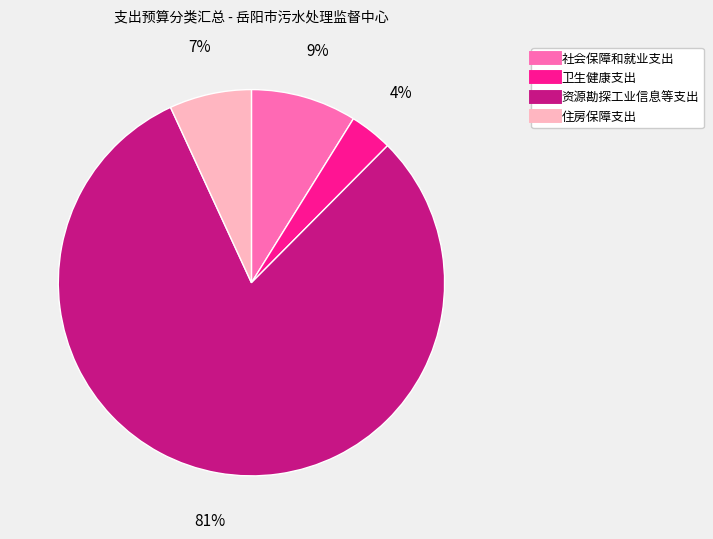

Is 资源勘探工业信息等支出 the majority of the pie?

Yes